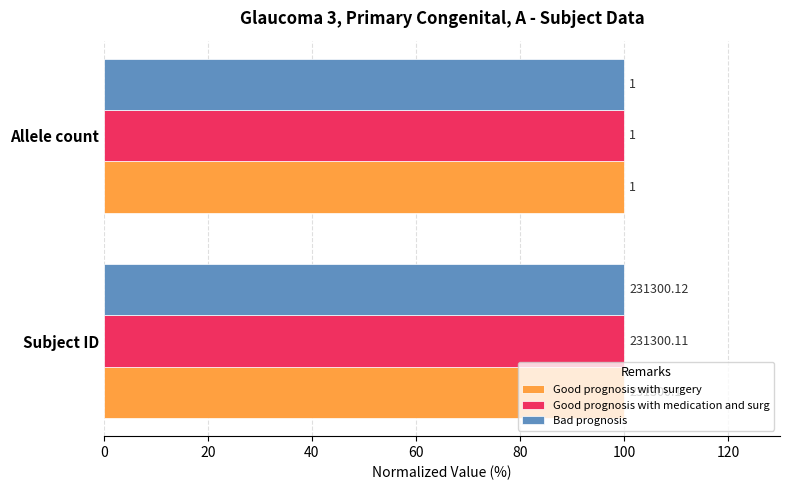

At 20, list the series in order from smallest to largest.

Bad prognosis, Good prognosis with surgery, Good prognosis with medication and surg